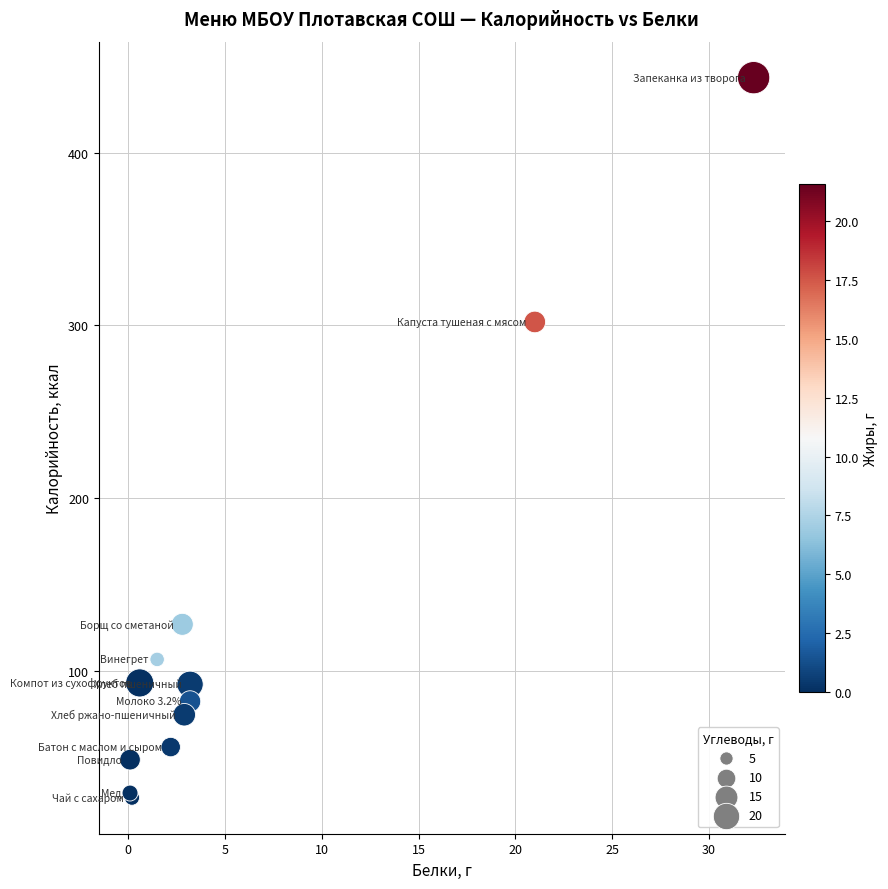

What Y value in the scatter plot is closest to 235?

302.0